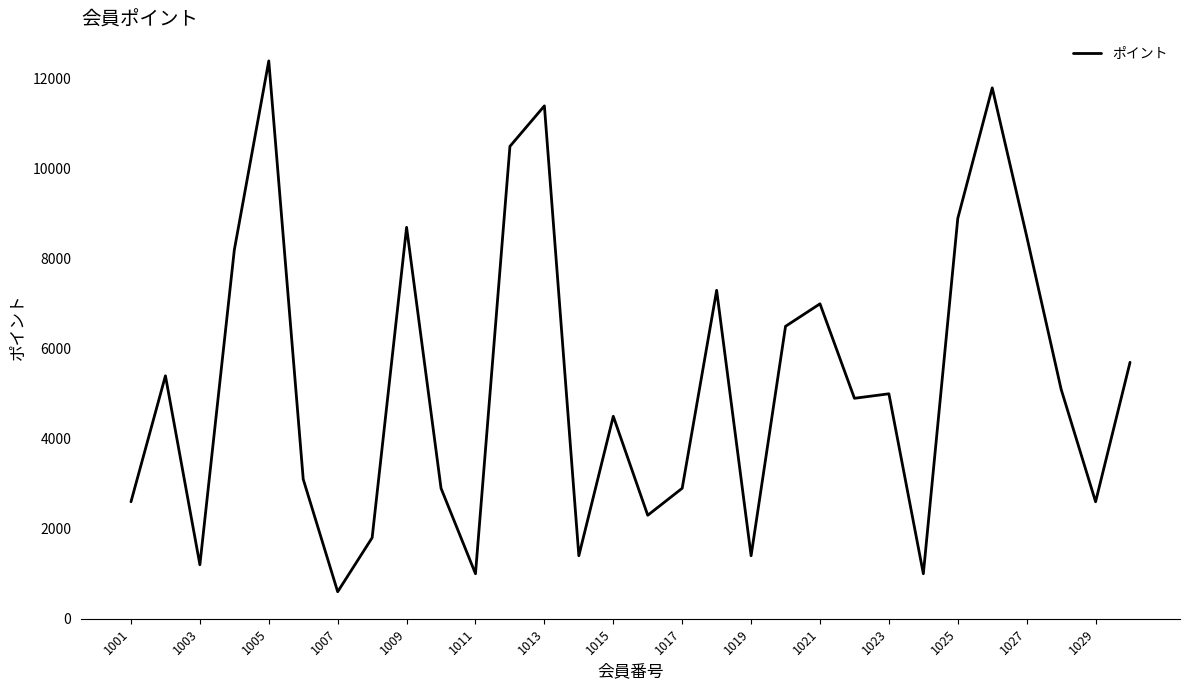

What is the minimum value shown in the chart?

600